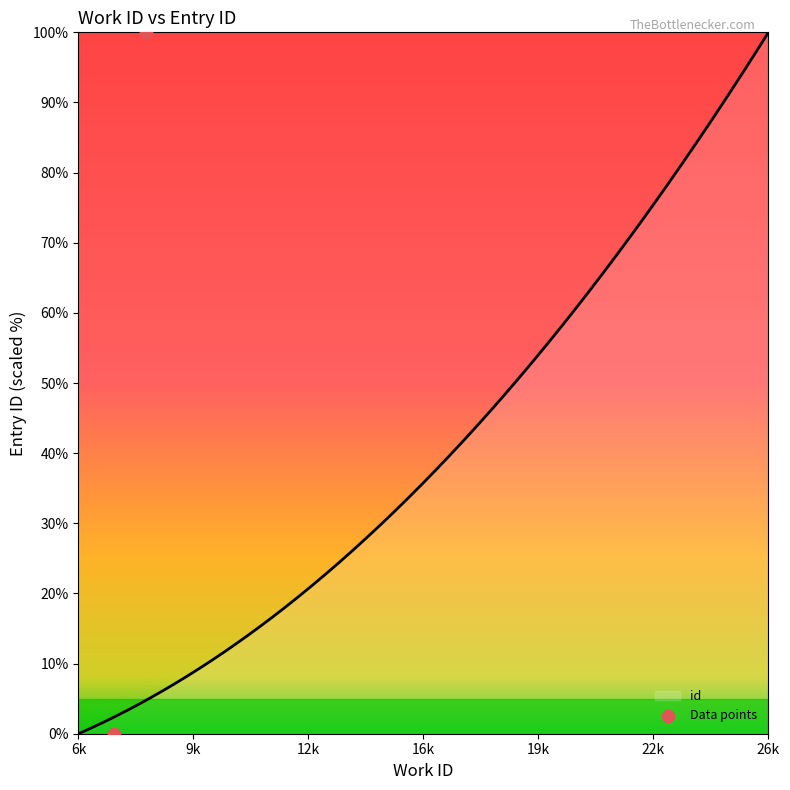

What is the maximum value for id?

100.0